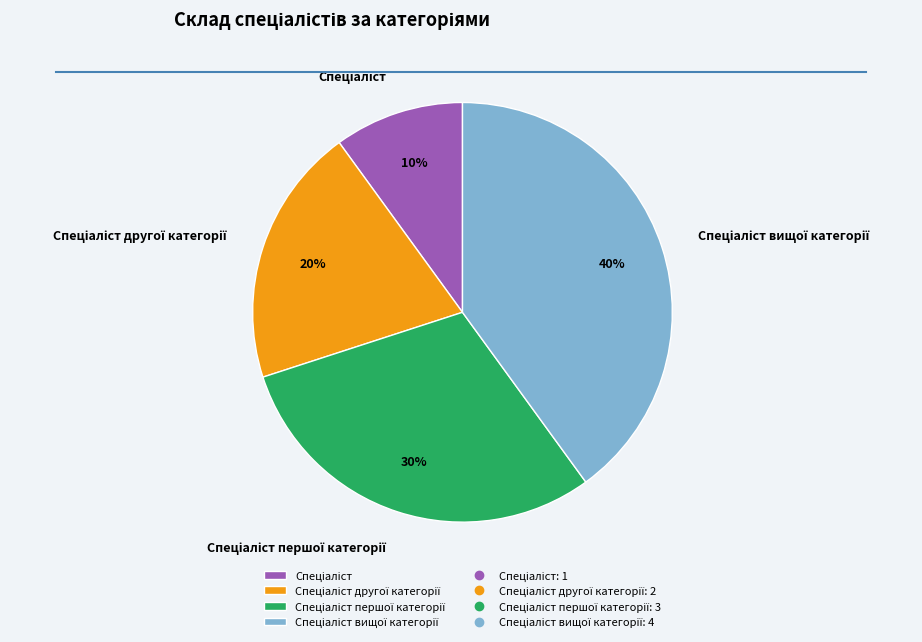

Is there any slice that represents more than half of the pie?

No